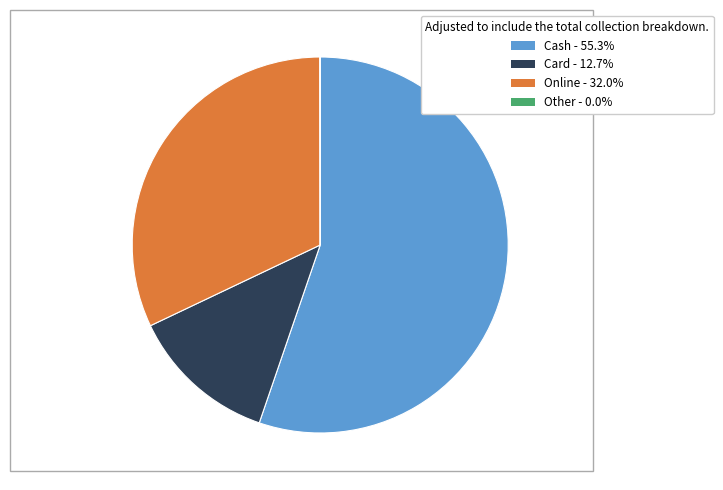

Which slice is the largest?

Cash